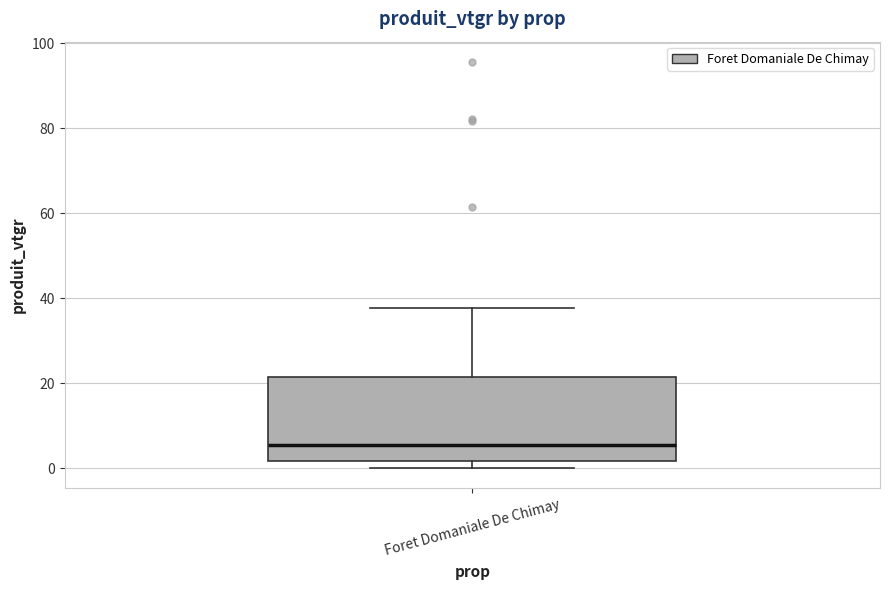

Where does the median line of the box for Foret Domaniale De Chimay sit on the y-axis? The values are not printed on the chart, so give them approximately, as read against the axis.

6